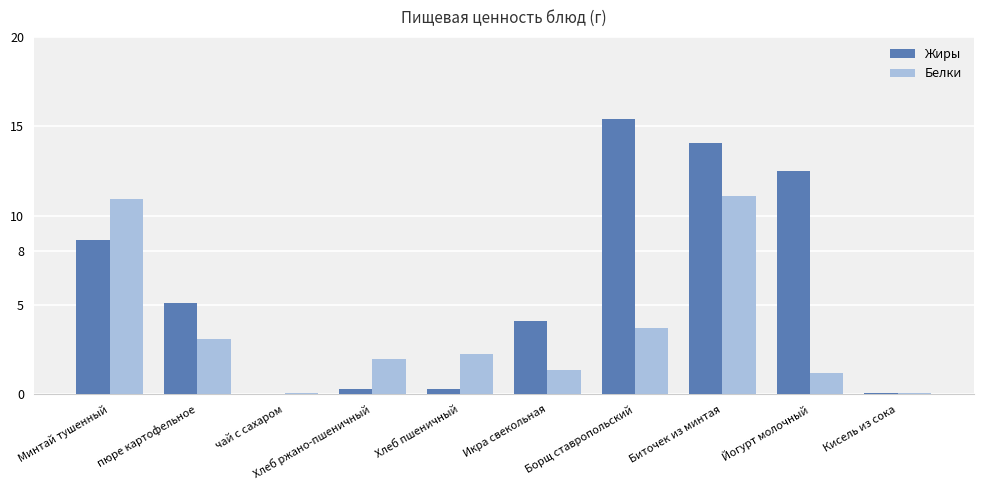

The Жиры series shows 4.1 at Икра свекольная. True or false?

True